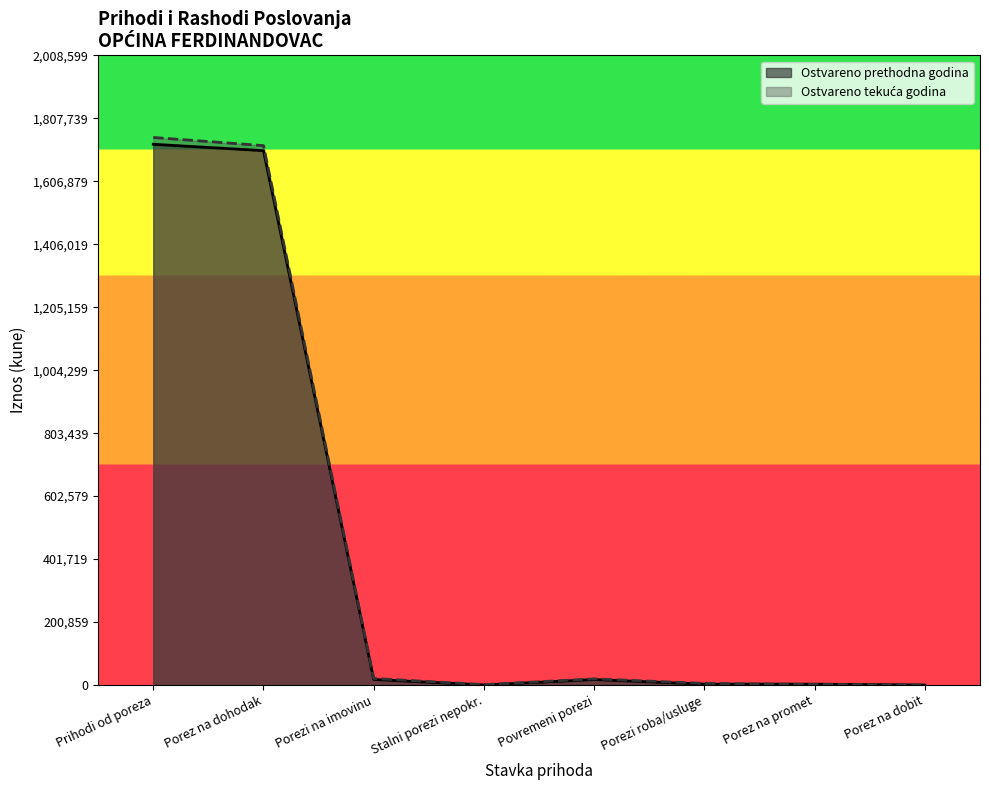

What is the highest value of the Ostvareno prethodna godina series?

1724856